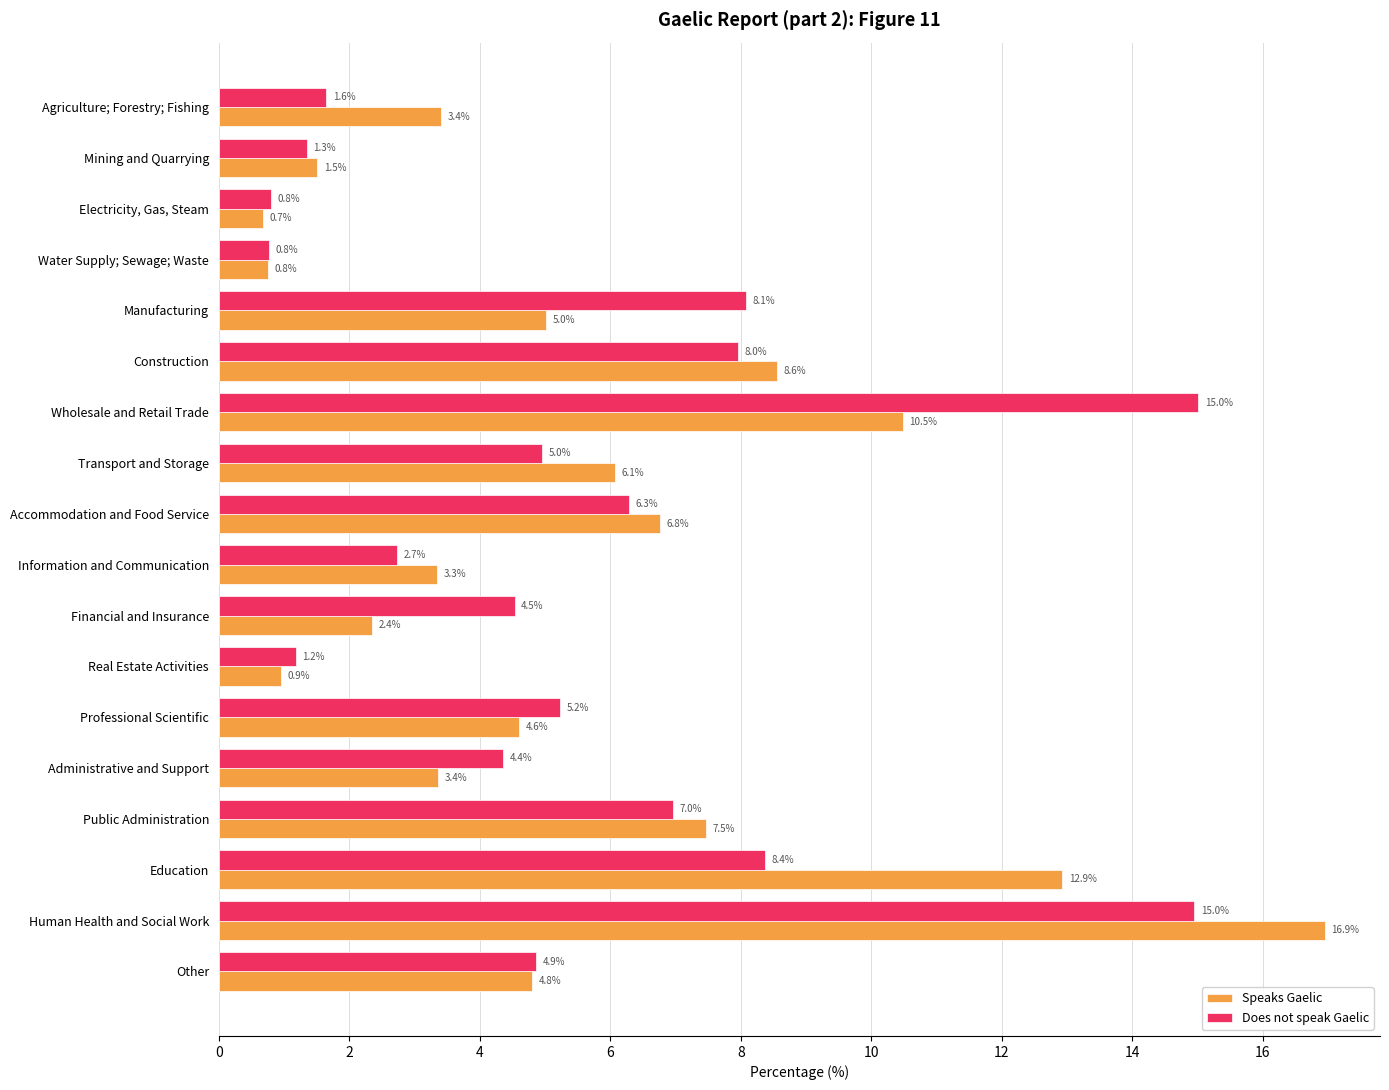

At how many categories does at least one series exceed 10?

3